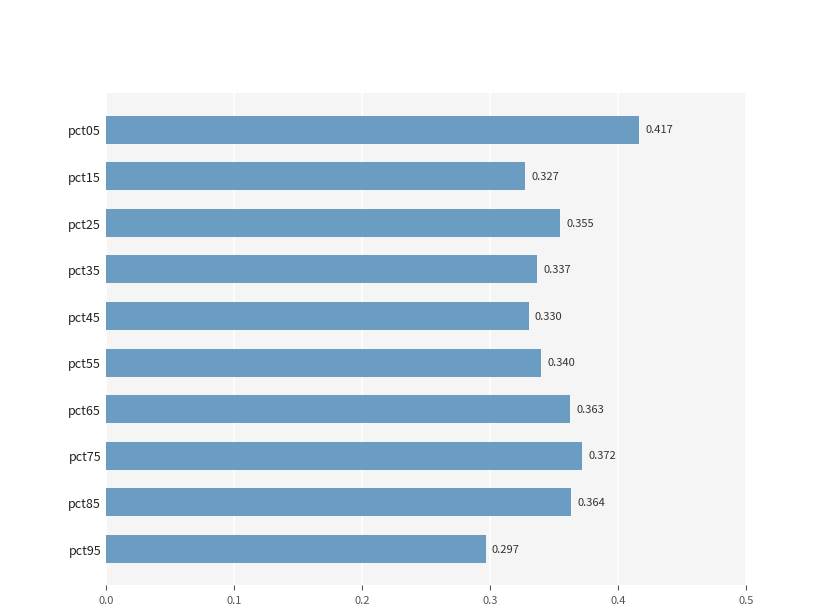

Count the number of data series in this chart.

1